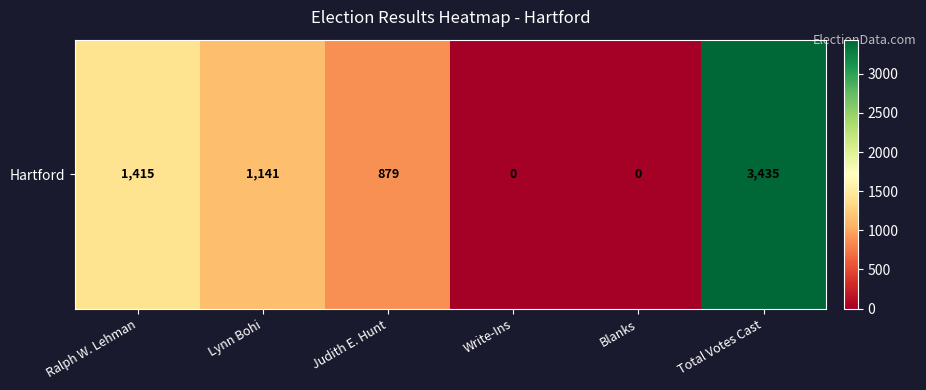

Reading left to right, list all the values displayed in this chart.

Ralph W. Lehman=1415	Lynn Bohi=1141	Judith E. Hunt=879	Write-Ins=0	Blanks=0	Total Votes Cast=3435